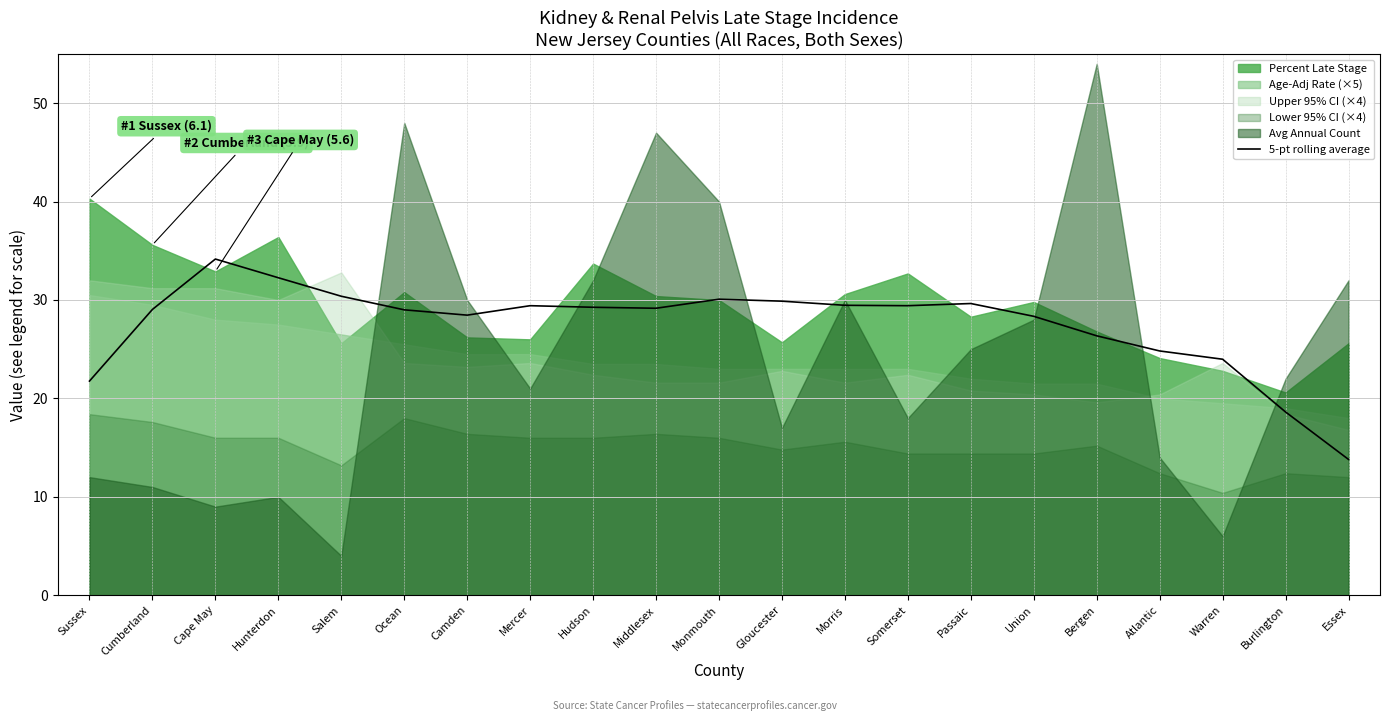

How many categories are shown in the chart?

21